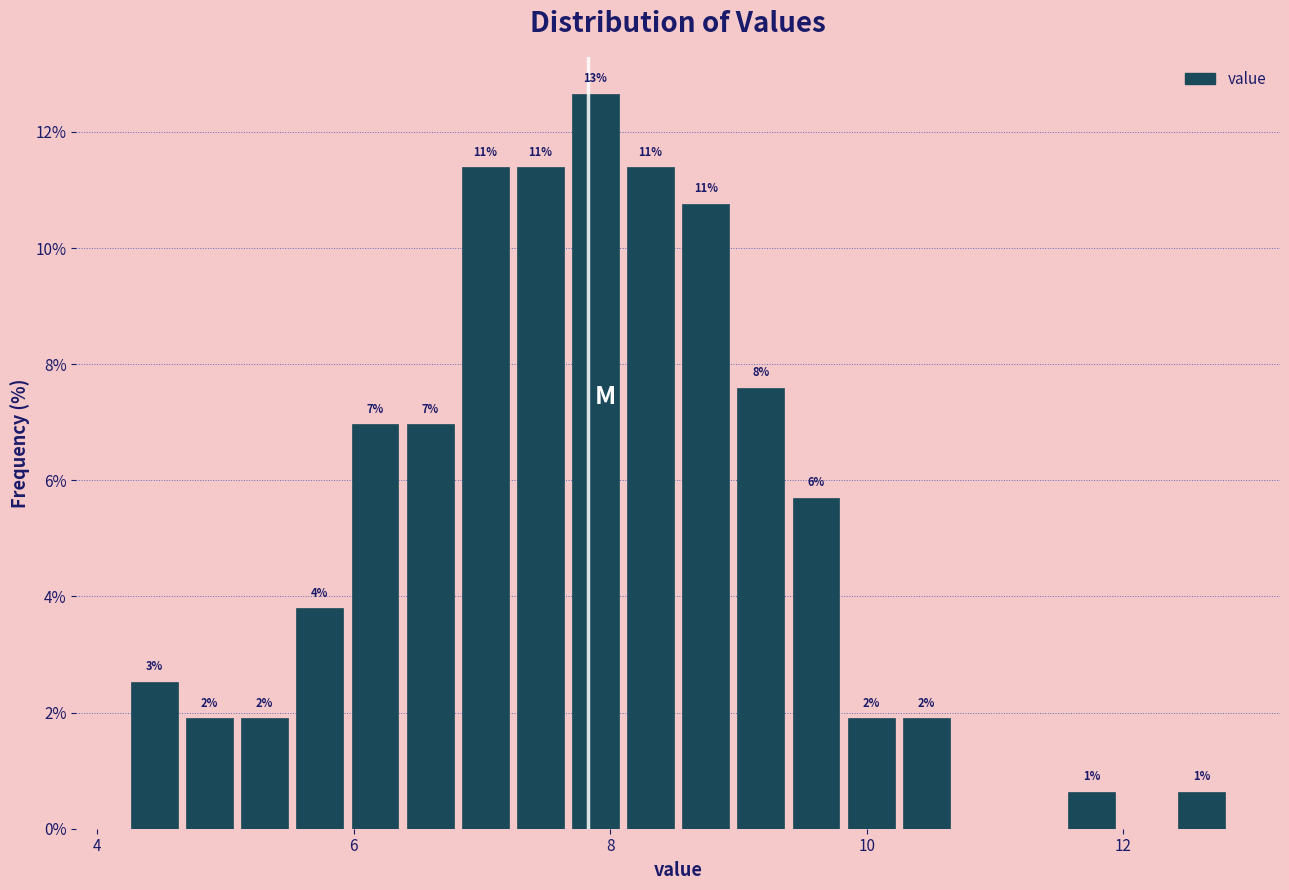

Around what value on the x-axis is the tallest bar? Give the approximate position of its centre, as read against the axis.

7.8